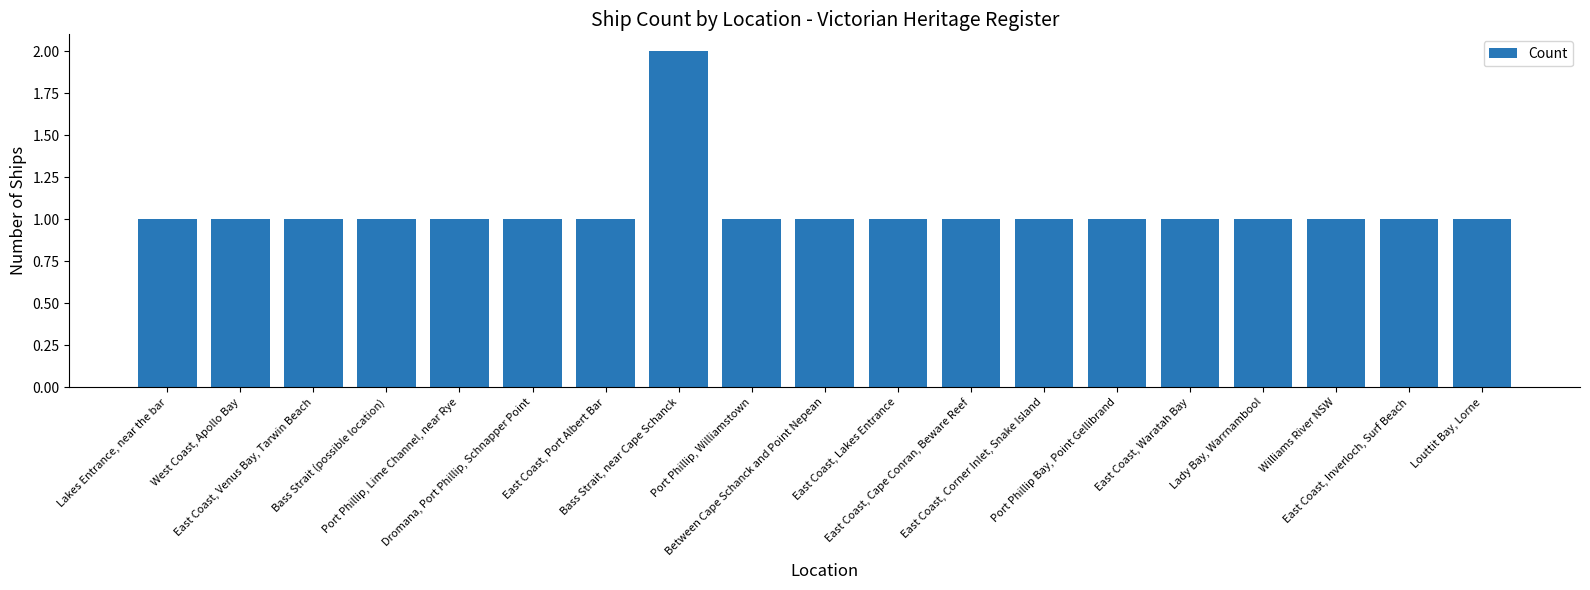

What is the sum of the values at Port Phillip, Williamstown and East Coast, Waratah Bay?

2